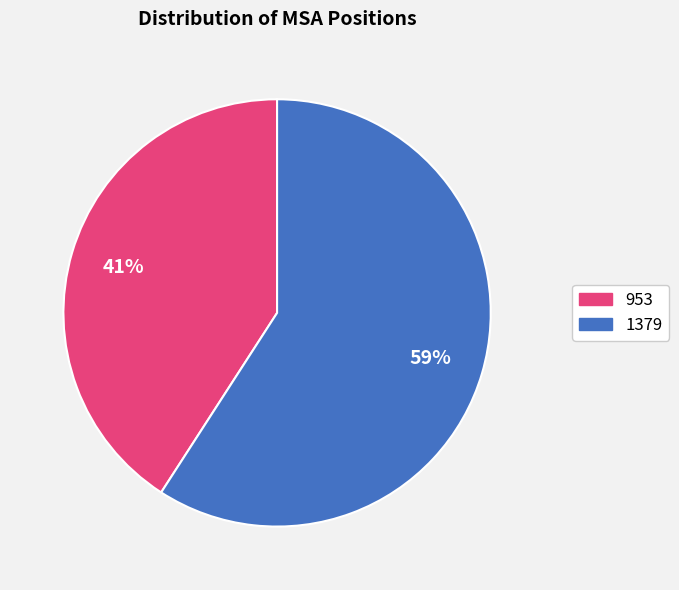

Is there a majority slice in this chart?

Yes